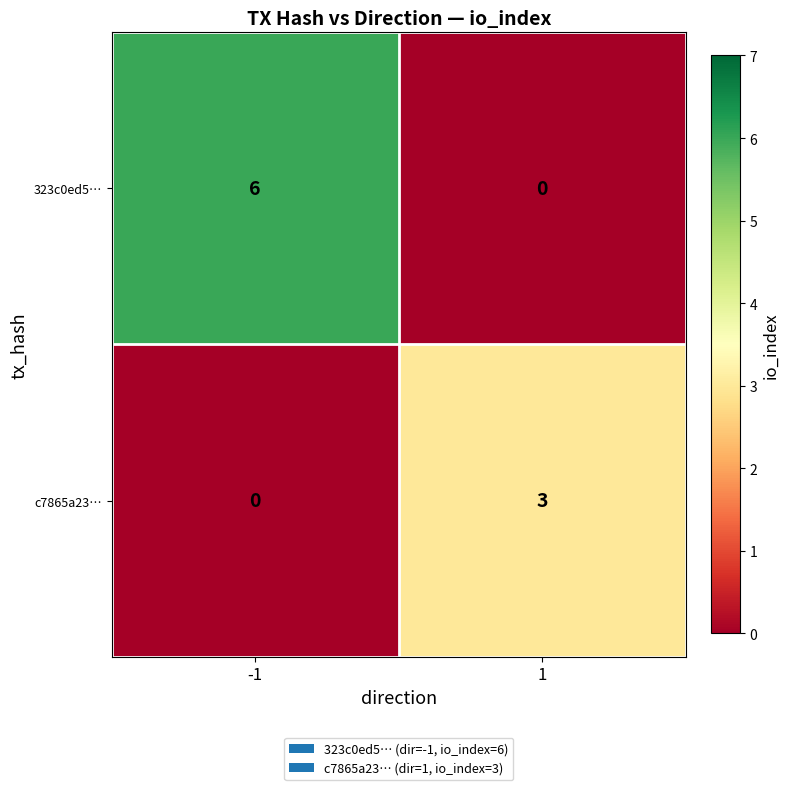

How many categories are shown in the chart?

2